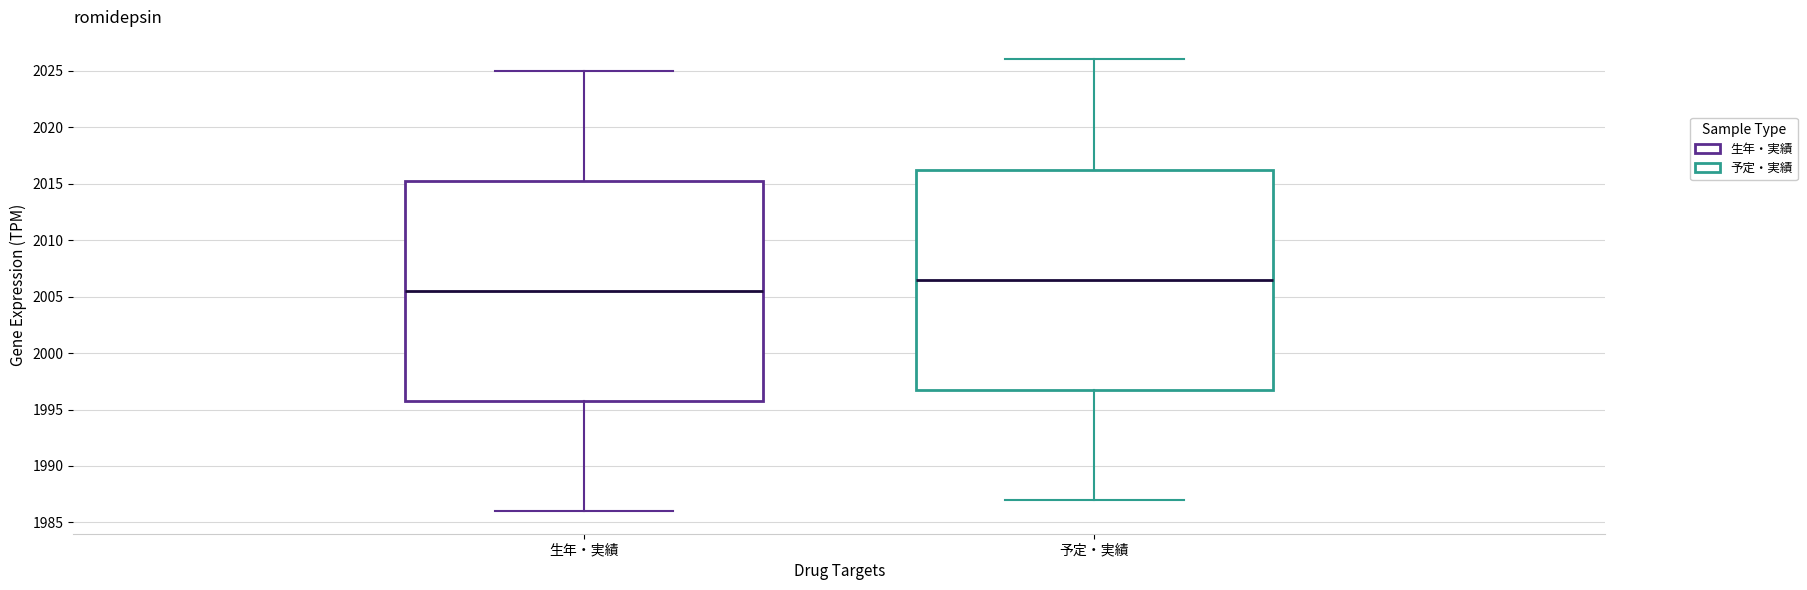

Reading left to right, read every box against the y-axis: the position of its median line, the range the box covers, and the ends of its whiskers. The values are not printed on the chart, so give them approximately, as read against the axis.

生年・実績: median 2005.5, box 1996.0 to 2015.5, whiskers 1986.0 to 2025.0
予定・実績: median 2006.5, box 1997.0 to 2016.5, whiskers 1987.0 to 2026.0